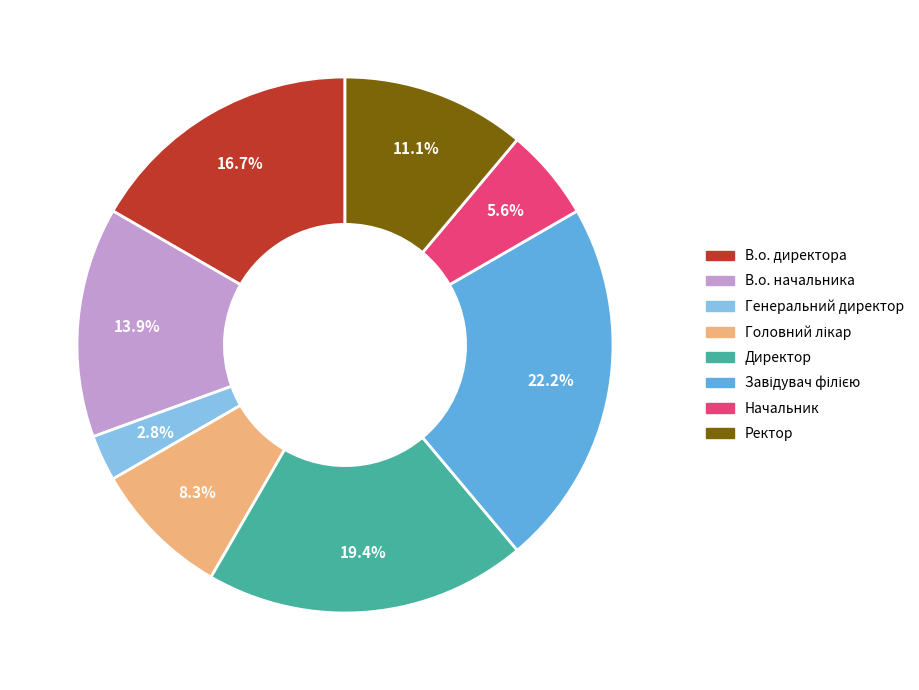

Is the sum of Директор and Генеральний директор greater than half?

No